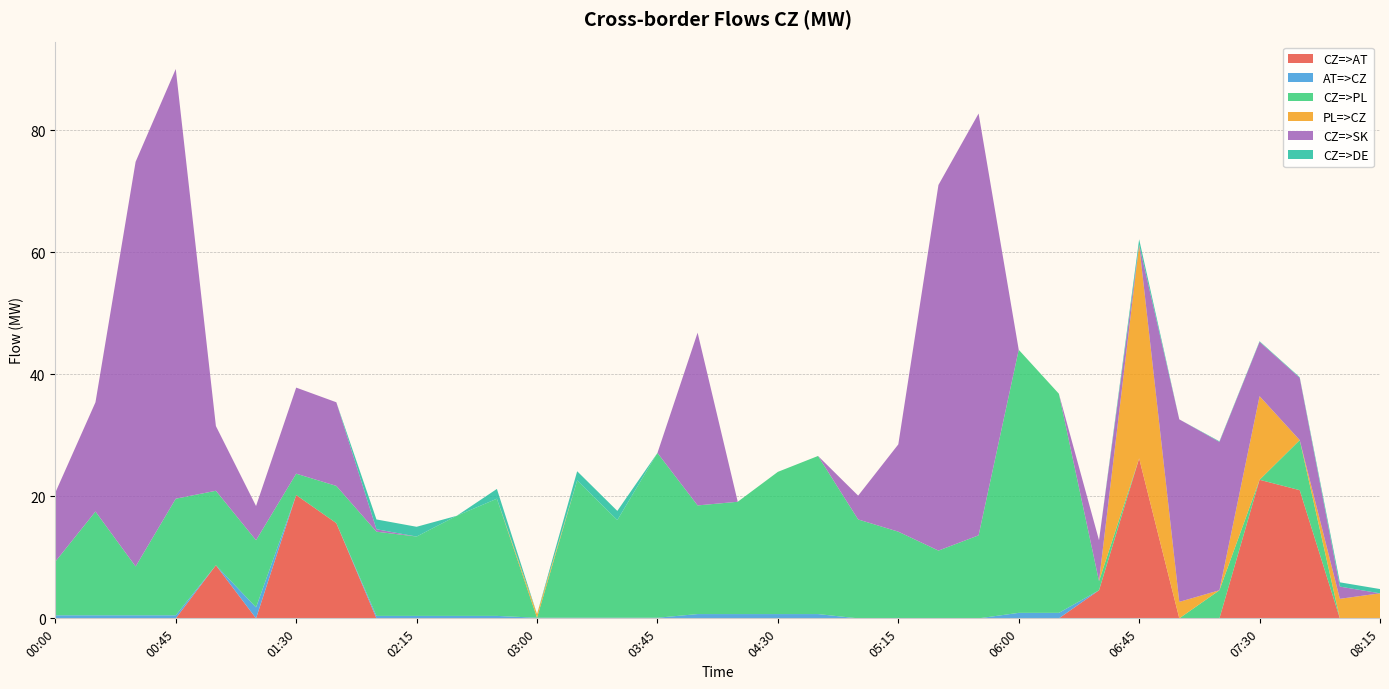

Reading right to left, list all the values displayed in this chart.

CZ=>AT: 08:15=0.0	08:00=0.0	07:45=21.0	07:30=22.7	07:15=0.0	07:00=0.0	06:45=26.2	06:30=4.6	06:15=0.0	06:00=0.0	05:45=0.0	05:30=0.0	05:15=0.0	05:00=0.0	04:45=0.0	04:30=0.0	04:15=0.0	04:00=0.0	03:45=0.0	03:30=0.0	03:15=0.0	03:00=0.0	02:45=0.0	02:30=0.0	02:15=0.0	02:00=0.0	01:45=15.6	01:30=20.2	01:15=0.0	01:00=8.7	00:45=0.0	00:30=0.0	00:15=0.0	00:00=0.0
AT=>CZ: 08:15=0.0	08:00=0.0	07:45=0.0	07:30=0.0	07:15=0.0	07:00=0.0	06:45=0.0	06:30=0.0	06:15=0.9	06:00=0.9	05:45=0.0	05:30=0.0	05:15=0.0	05:00=0.0	04:45=0.7	04:30=0.7	04:15=0.7	04:00=0.7	03:45=0.1	03:30=0.1	03:15=0.1	03:00=0.1	02:45=0.4	02:30=0.4	02:15=0.4	02:00=0.4	01:45=0.0	01:30=0.0	01:15=1.8	01:00=0.0	00:45=0.5	00:30=0.5	00:15=0.5	00:00=0.5
CZ=>PL: 08:15=0.0	08:00=0.0	07:45=8.2	07:30=0.0	07:15=4.6	07:00=0.0	06:45=0.0	06:30=1.5	06:15=35.9	06:00=43.1	05:45=13.6	05:30=11.1	05:15=14.2	05:00=16.2	04:45=25.9	04:30=23.3	04:15=18.4	04:00=17.8	03:45=27.0	03:30=16.0	03:15=22.5	03:00=0.0	02:45=19.2	02:30=16.4	02:15=13.0	02:00=13.8	01:45=6.1	01:30=3.5	01:15=11.0	01:00=12.2	00:45=19.1	00:30=8.0	00:15=17.0	00:00=8.8
PL=>CZ: 08:15=4.1	08:00=3.2	07:45=0.0	07:30=13.7	07:15=0.0	07:00=2.7	06:45=35.0	06:30=0.0	06:15=0.0	06:00=0.0	05:45=0.0	05:30=0.0	05:15=0.0	05:00=0.0	04:45=0.0	04:30=0.0	04:15=0.0	04:00=0.0	03:45=0.0	03:30=0.0	03:15=0.0	03:00=0.6	02:45=0.0	02:30=0.0	02:15=0.0	02:00=0.0	01:45=0.0	01:30=0.0	01:15=0.0	01:00=0.0	00:45=0.0	00:30=0.0	00:15=0.0	00:00=0.0
CZ=>SK: 08:15=0.0	08:00=2.0	07:45=10.2	07:30=8.9	07:15=24.3	07:00=29.9	06:45=0.0	06:30=6.7	06:15=0.0	06:00=0.0	05:45=69.1	05:30=59.9	05:15=14.3	05:00=3.9	04:45=0.0	04:30=0.0	04:15=0.0	04:00=28.3	03:45=0.0	03:30=0.0	03:15=0.0	03:00=0.0	02:45=0.0	02:30=0.0	02:15=0.0	02:00=0.4	01:45=13.7	01:30=14.1	01:15=5.6	01:00=10.6	00:45=70.4	00:30=66.3	00:15=17.9	00:00=11.3
CZ=>DE: 08:15=0.7	08:00=0.7	07:45=0.1	07:30=0.1	07:15=0.1	07:00=0.0	06:45=0.9	06:30=0.0	06:15=0.0	06:00=0.0	05:45=0.0	05:30=0.0	05:15=0.0	05:00=0.0	04:45=0.0	04:30=0.0	04:15=0.0	04:00=0.0	03:45=0.0	03:30=1.5	03:15=1.5	03:00=0.0	02:45=1.6	02:30=0.0	02:15=1.6	02:00=1.6	01:45=0.0	01:30=0.0	01:15=0.0	01:00=0.0	00:45=0.0	00:30=0.0	00:15=0.0	00:00=0.0